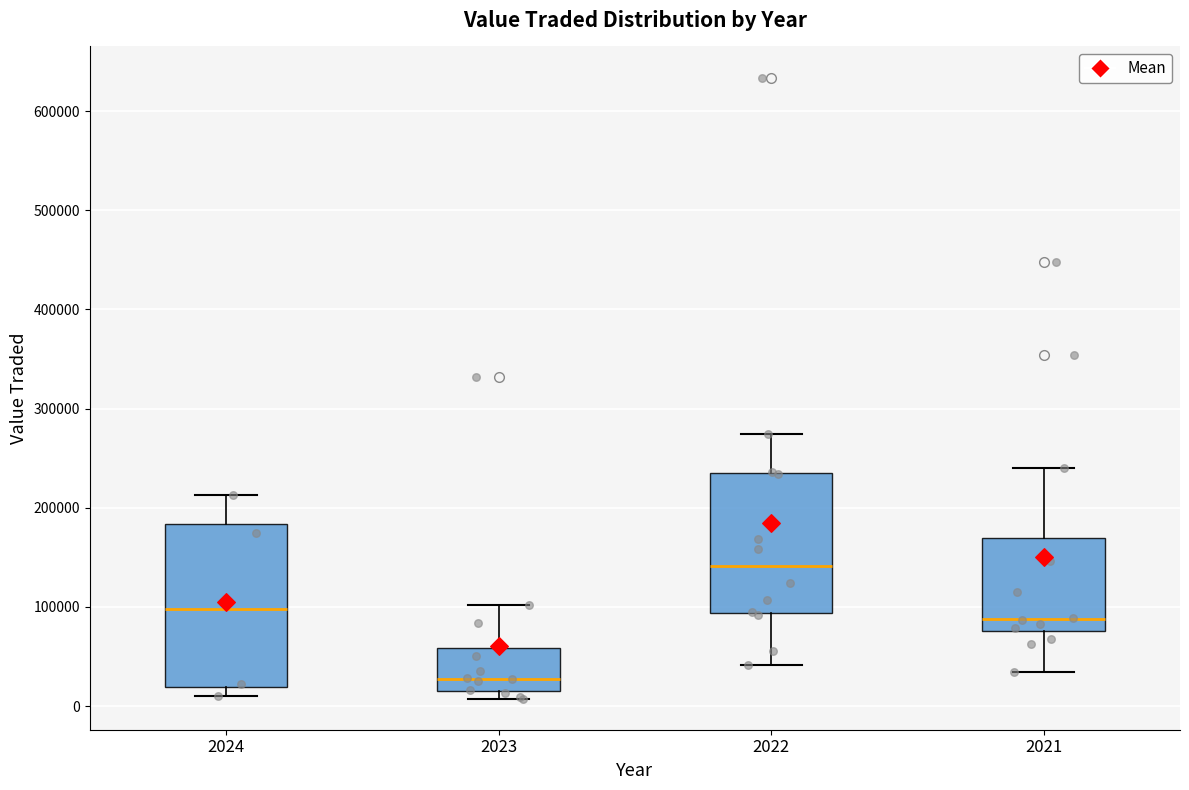

Which box's median line is the highest?

2022